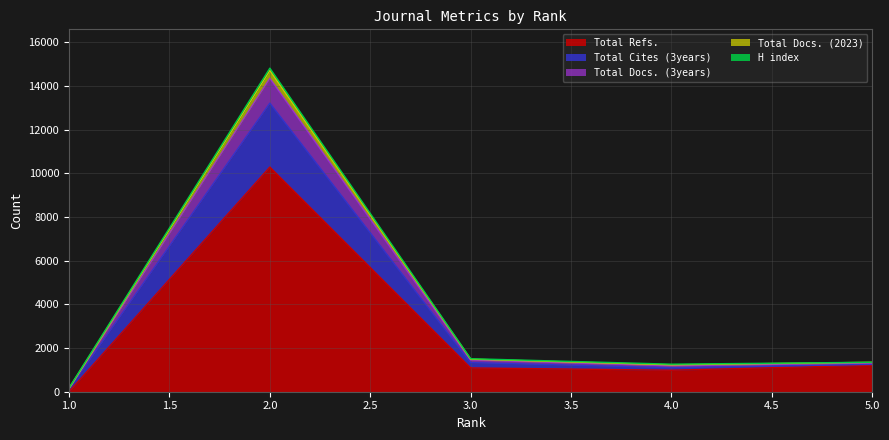

What is the maximum value for Total Refs.?

10284